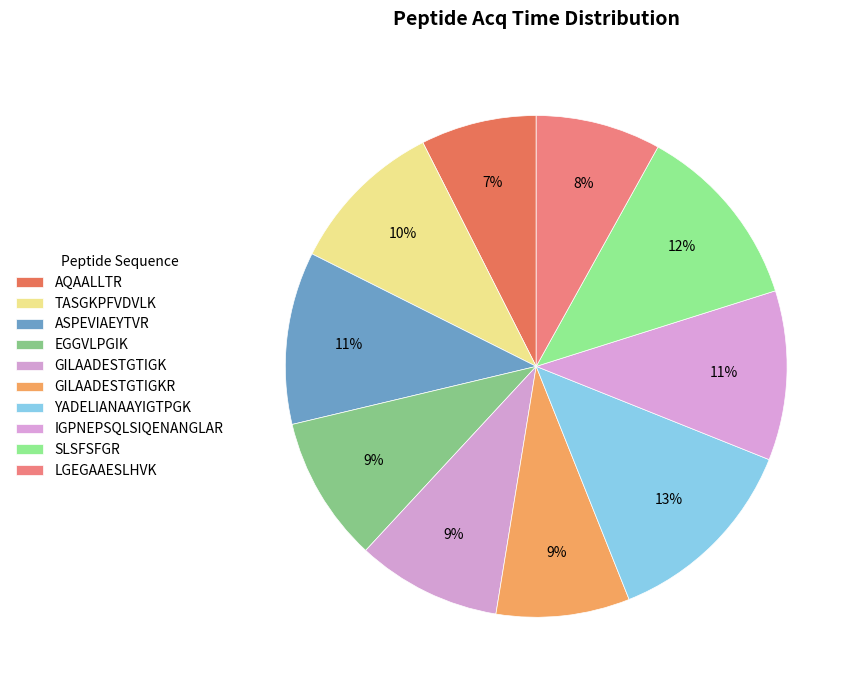

How much of the chart is everything except GILAADESTGTIGKR?

91.4%